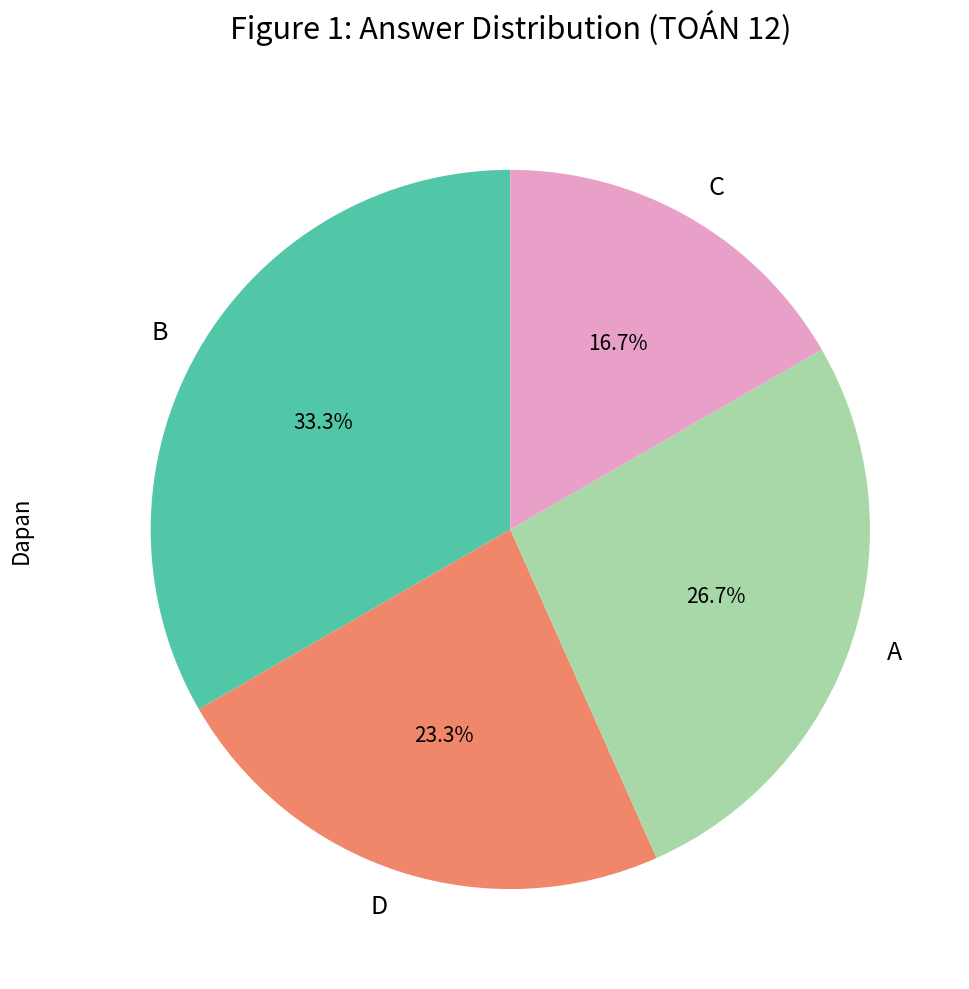

To the nearest percent, what is the difference between the largest and smallest slice percentages?

17%